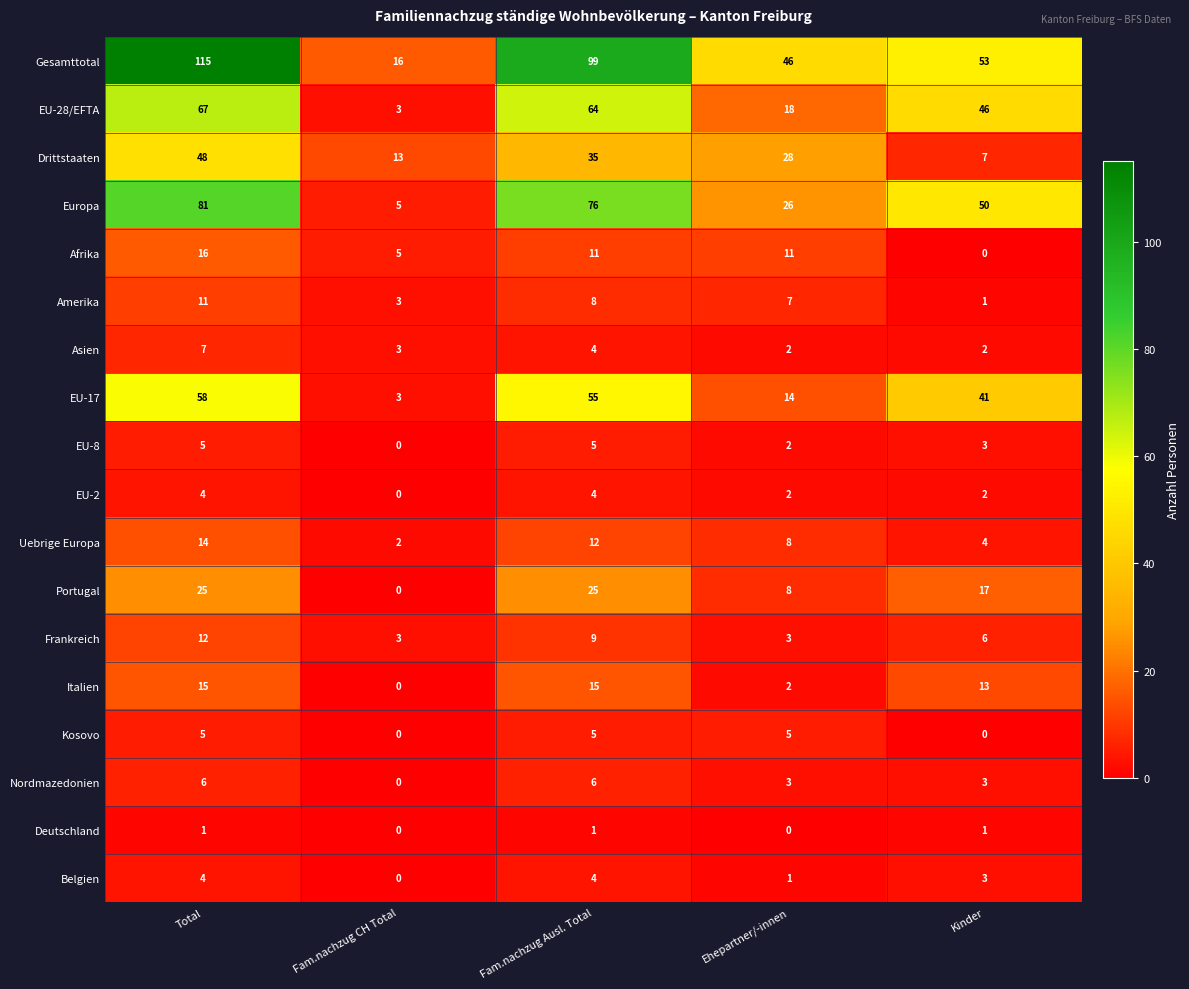

What is the difference between the maximum and minimum values in the Afrika series?

16